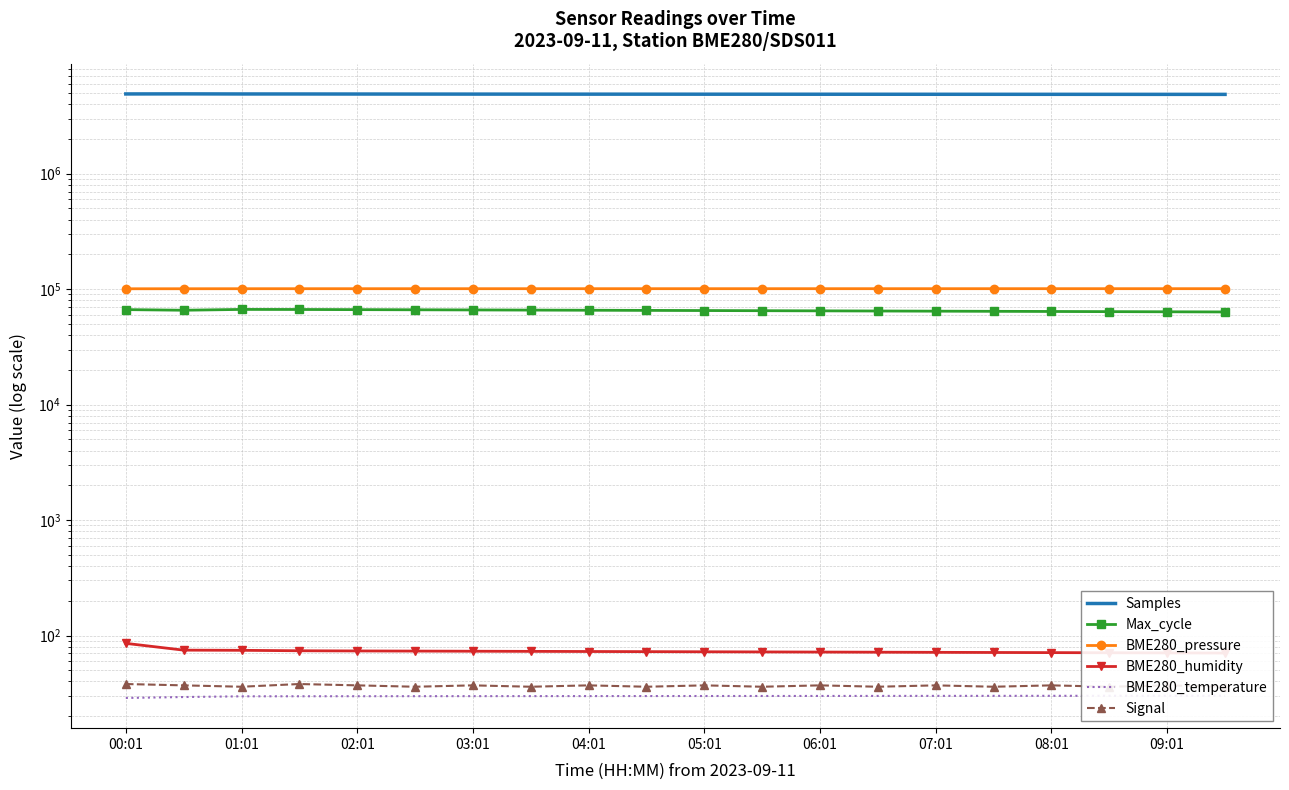

At which category is the sum across all series the highest?

01:01